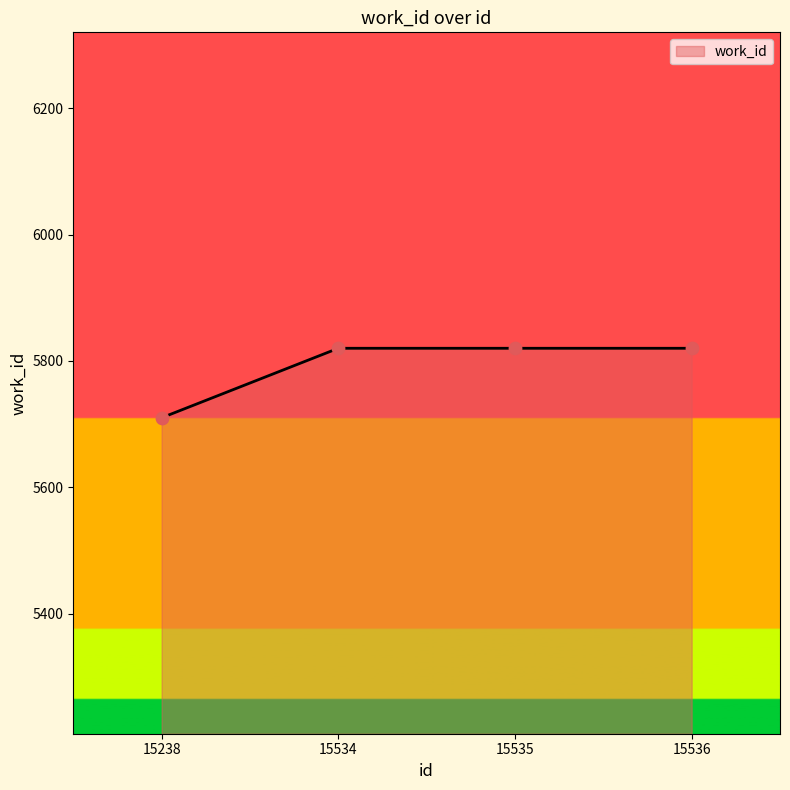

What is the change in value from 15238 to 15536?

+110